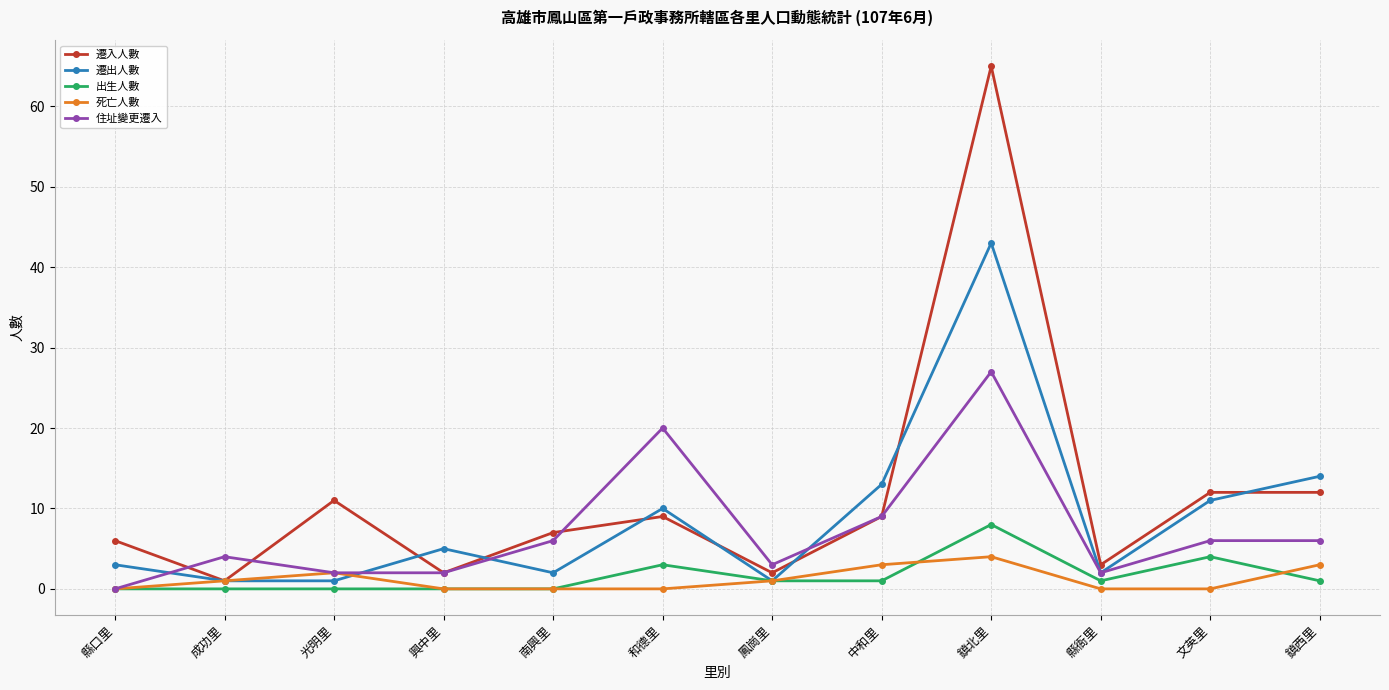

What is the total value across all series at 興中里?

9